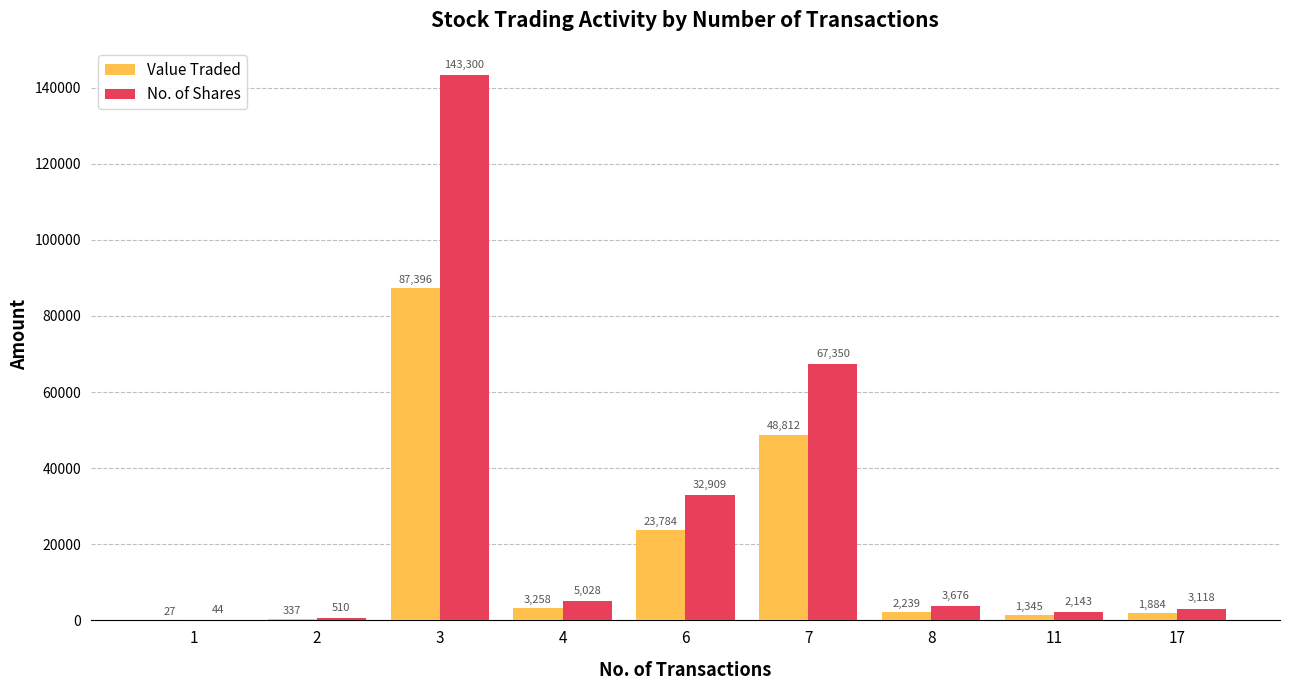

What is the spread (max minus min) of values at 1?

17